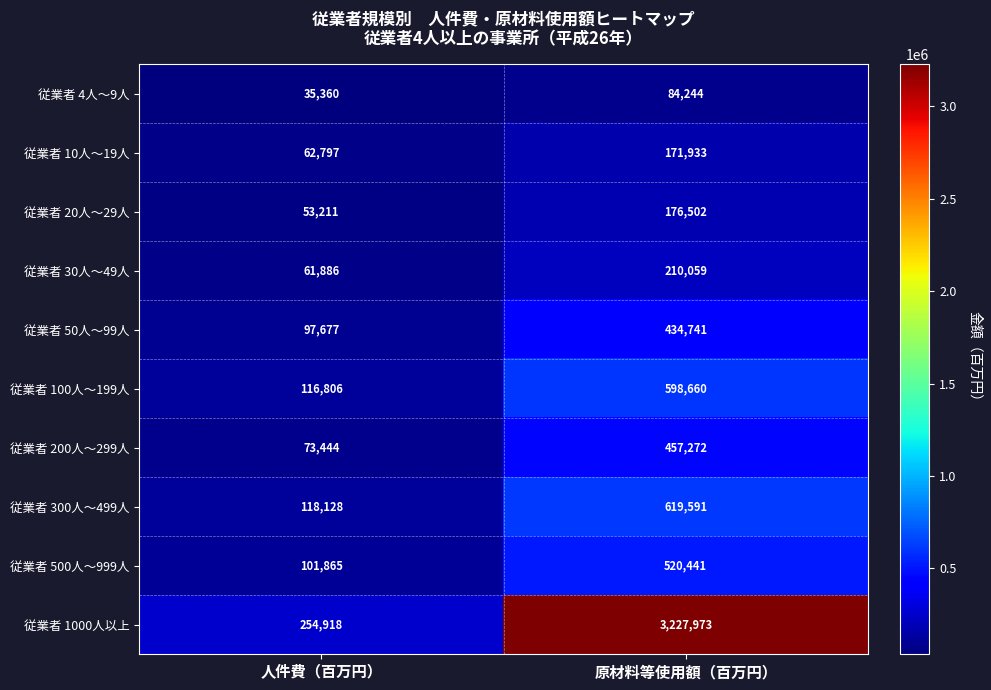

What is the sum of all 従業者 50人～99人 values?

532418